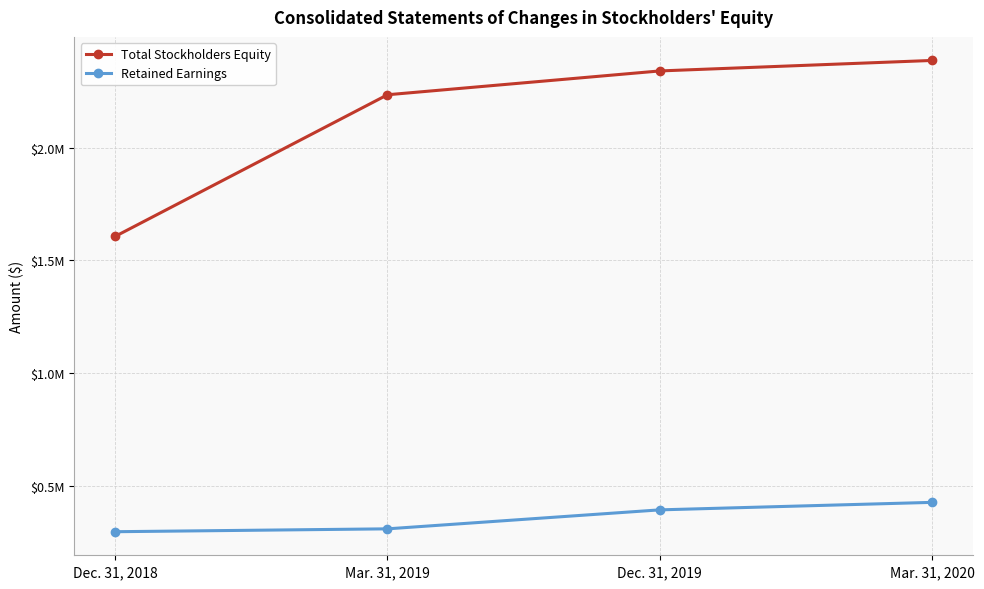

At Dec. 31, 2019, list the series in order from smallest to largest.

Retained Earnings, Total Stockholders Equity